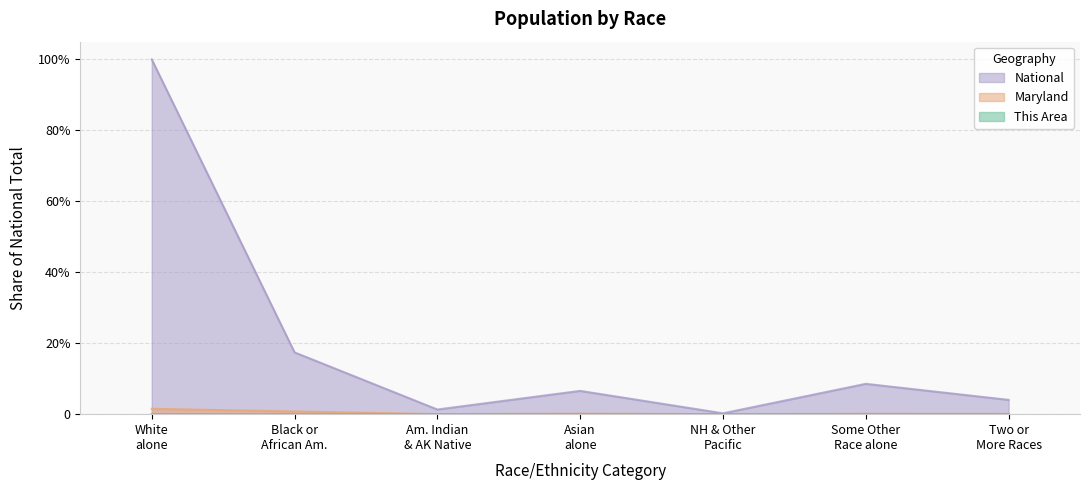

Which series has the widest spread of values?

National